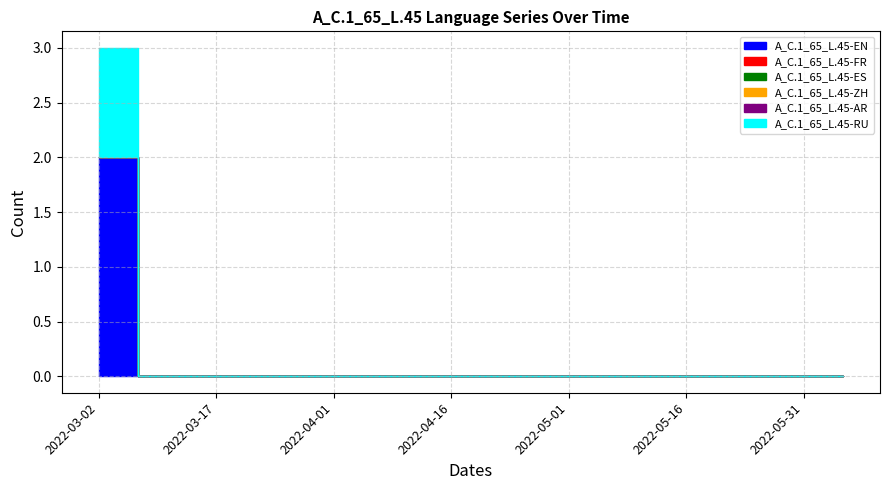

Does the chart display data point markers on the line(s)?

No